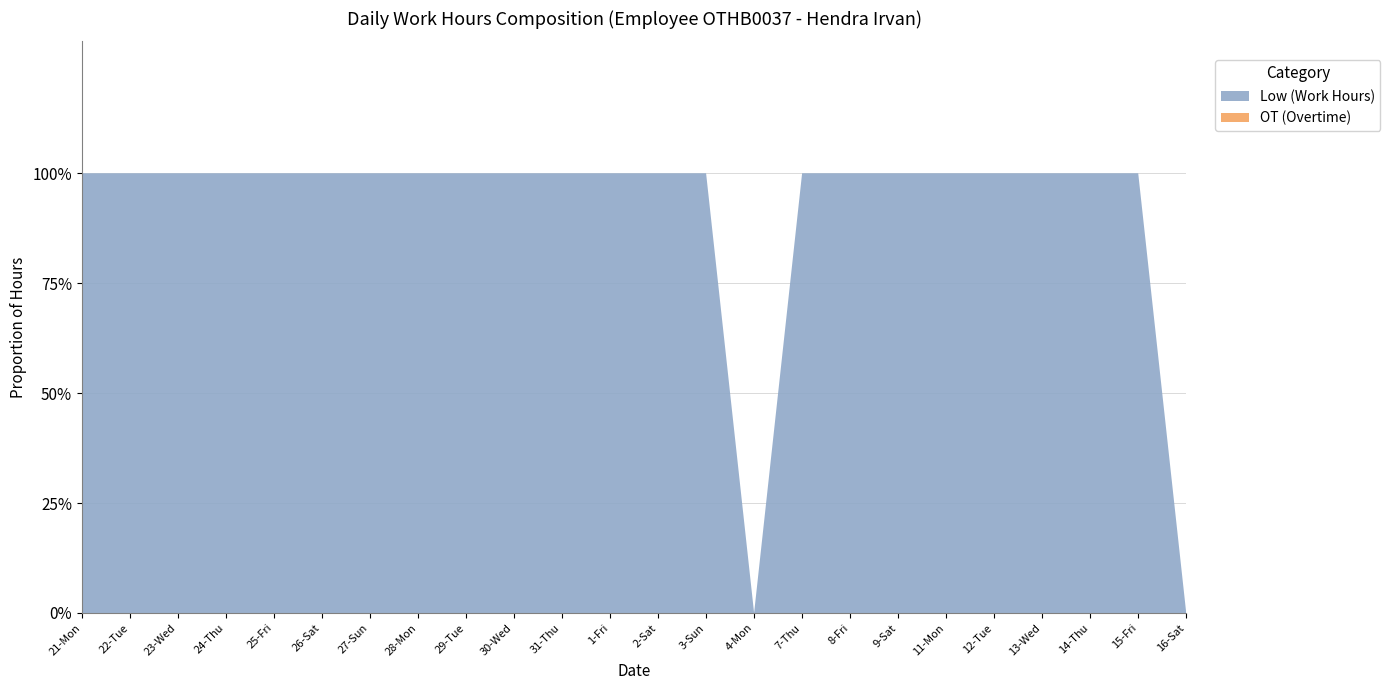

Reading left to right, extract all data points from this chart.

Low (Work Hours): 11.2	11.6	11.3	11.2	11.2	11.1	9.2	11.2	11.2	11.2	11.2	11.2	9.2	9.7	0.0	11.3	11.2	11.1	11.2	11.2	11.2	11.1	9.2	0.0
OT (Overtime): 0.0	0.0	0.0	0.0	0.0	0.0	0.0	0.0	0.0	0.0	0.0	0.0	0.0	0.0	0.0	0.0	0.0	0.0	0.0	0.0	0.0	0.0	0.0	0.0